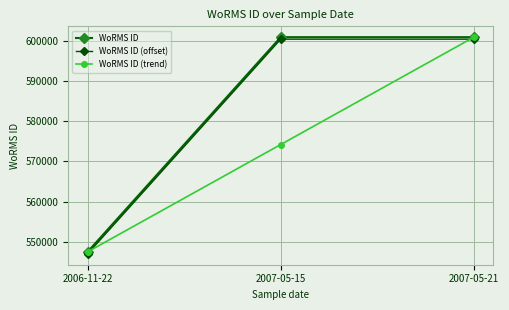

Reading left to right, list all the values displayed in this chart.

WoRMS ID: 2006-11-22=547449	2007-05-15=600979	2007-05-21=600979
WoRMS ID (offset): 2006-11-22=546949	2007-05-15=600479	2007-05-21=600479
WoRMS ID (trend): 2006-11-22=547449	2007-05-15=574214	2007-05-21=600979